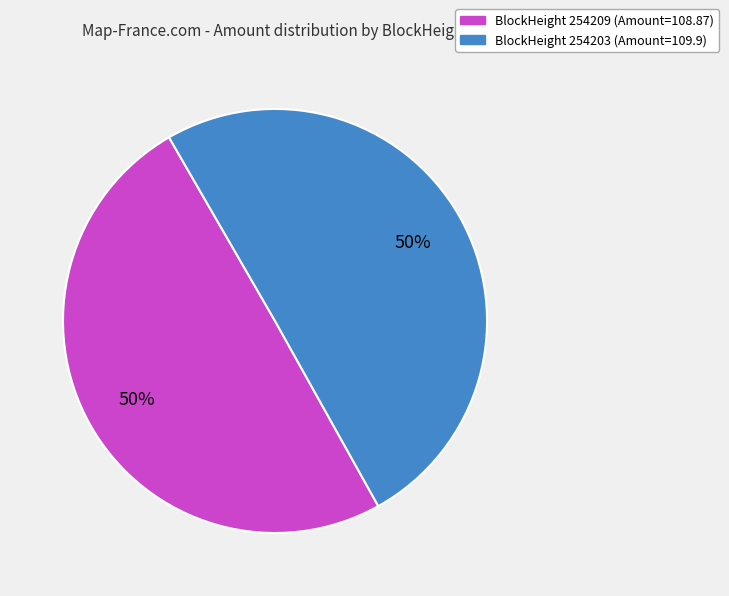

To the nearest percent, what is the average slice percentage?

50%